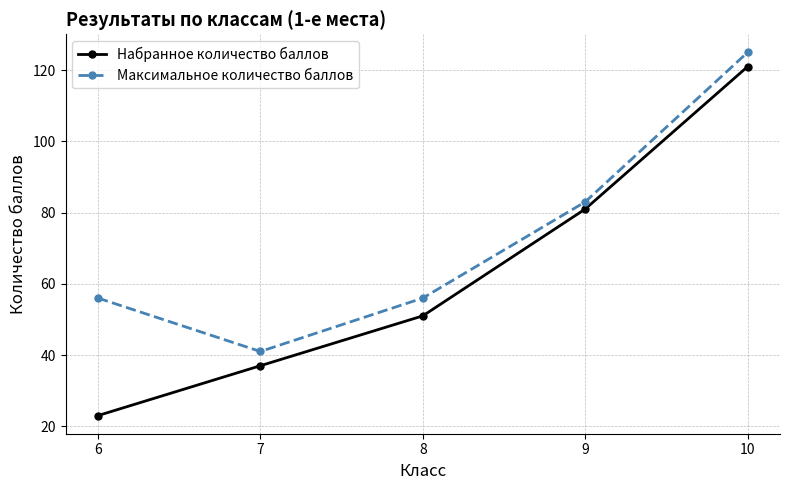

Reading left to right, what are all the values shown in this chart?

Набранное количество баллов: 23	37	51	81	121
Максимальное количество баллов: 56	41	56	83	125